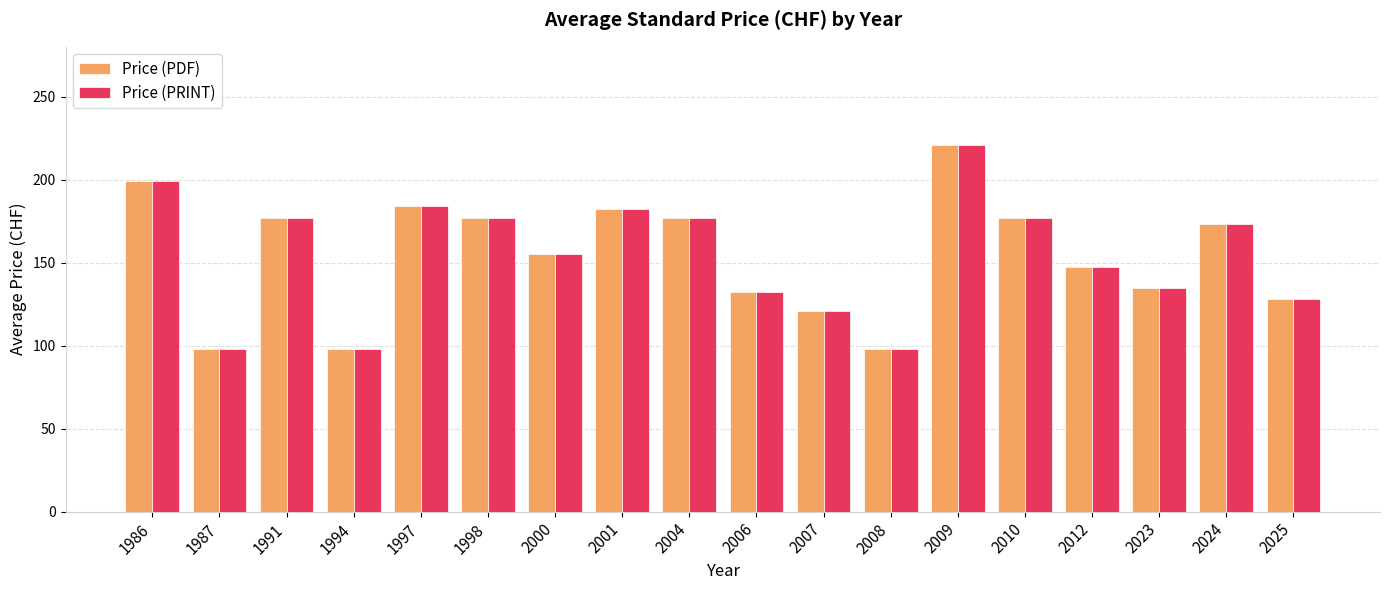

What is the value of the Price (PDF) bar at the 6th from the left?

177.0